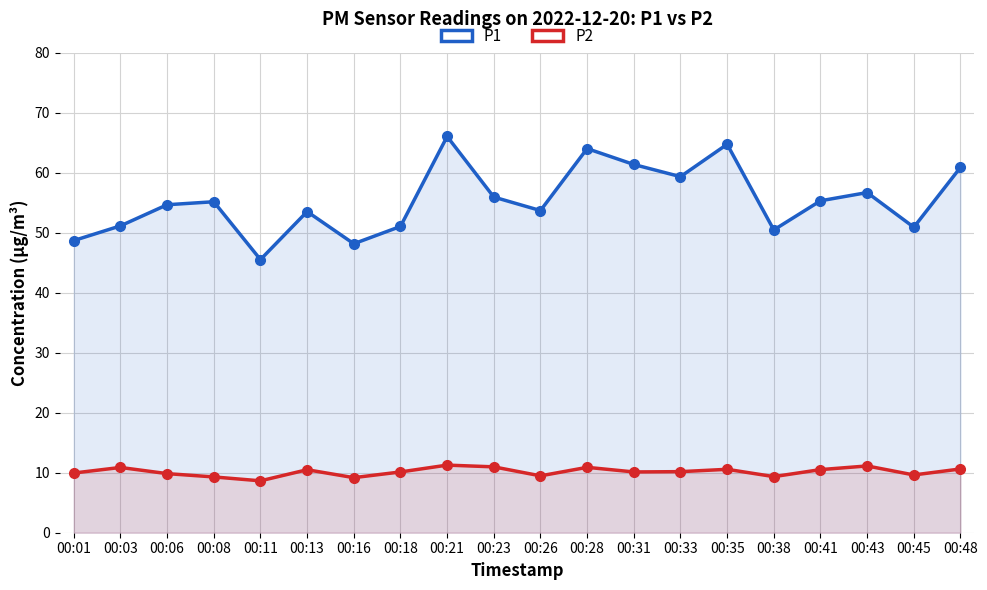

What is the greatest value displayed?

66.0